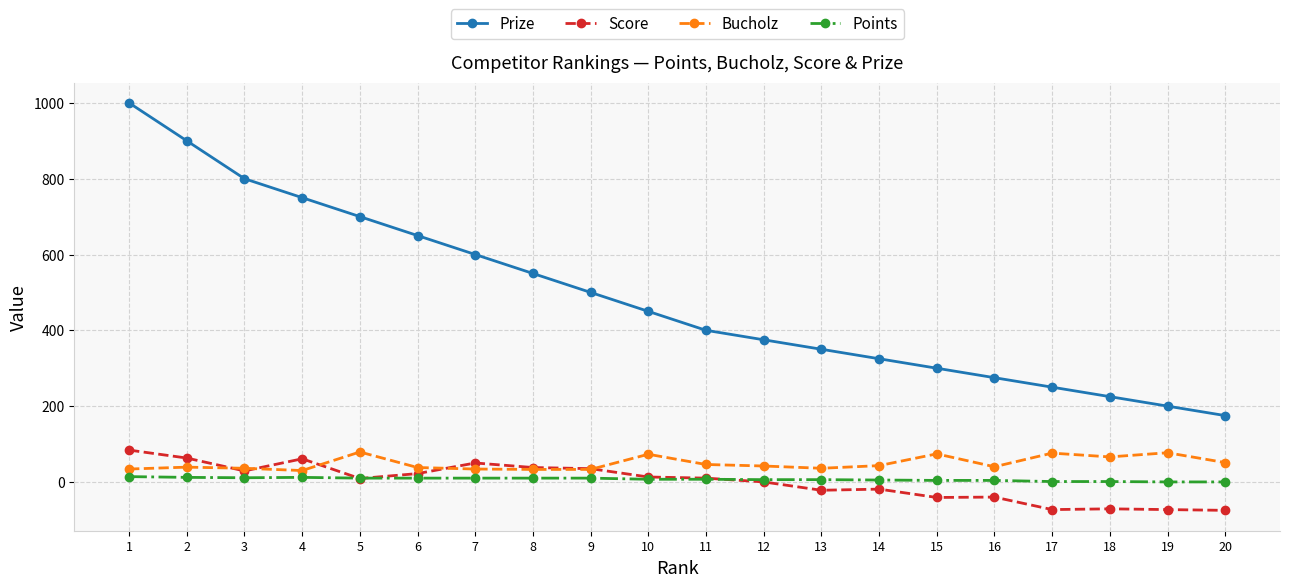

Which series has the widest spread of values?

Prize